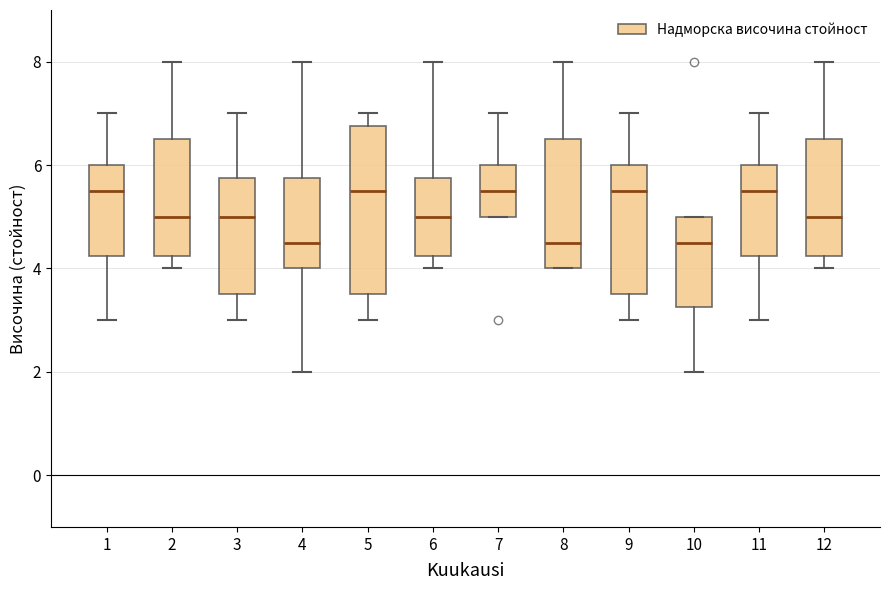

Comparing the boxes themselves (not the whiskers), which one is the tallest?

5